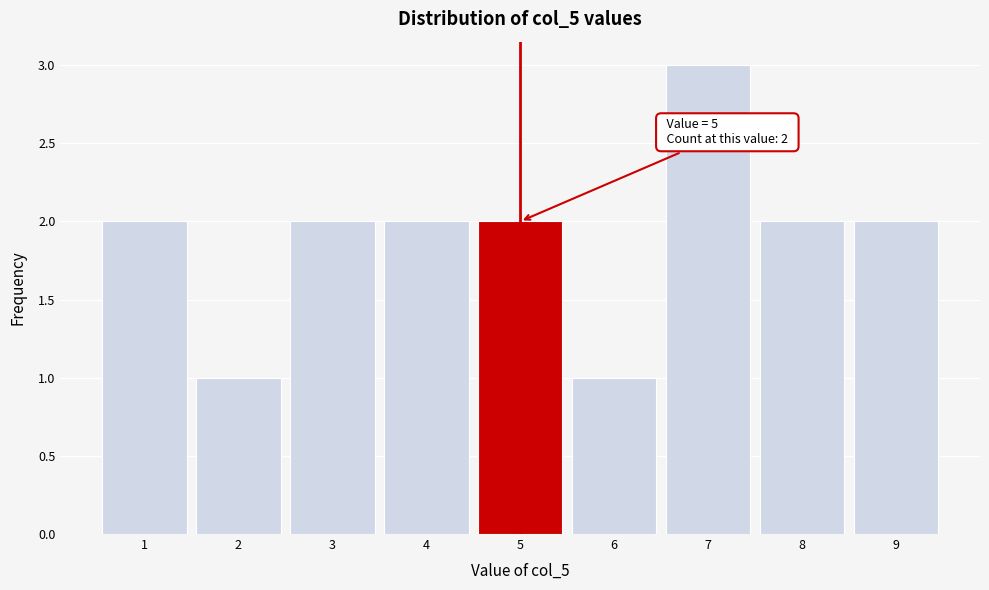

Over which range of the x-axis is the bar tallest?

6.5 to 7.5